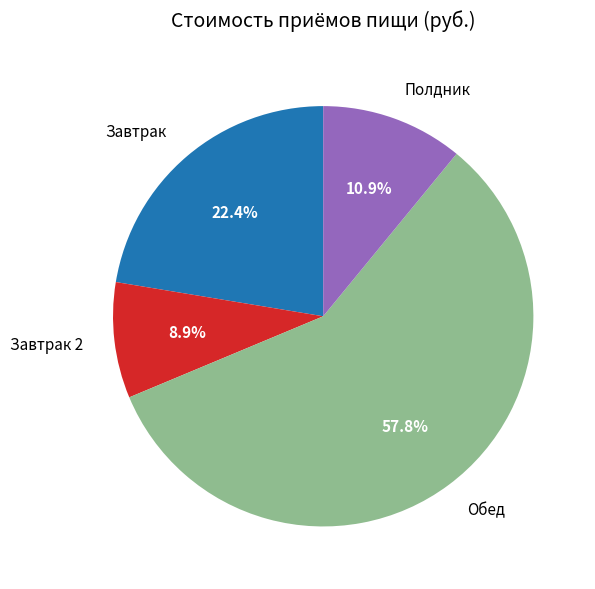

Does Обед account for over 50% of the chart?

Yes